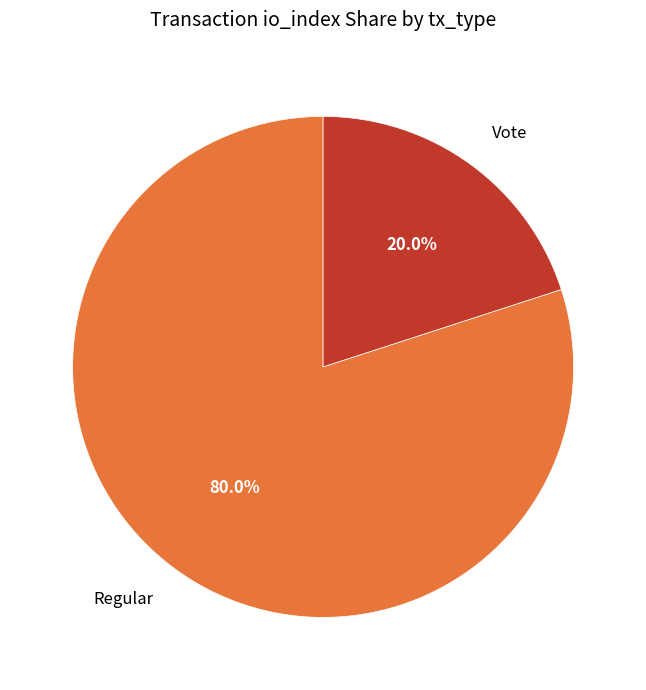

Approximately how many times larger is the value at Regular compared to Vote?

4.0